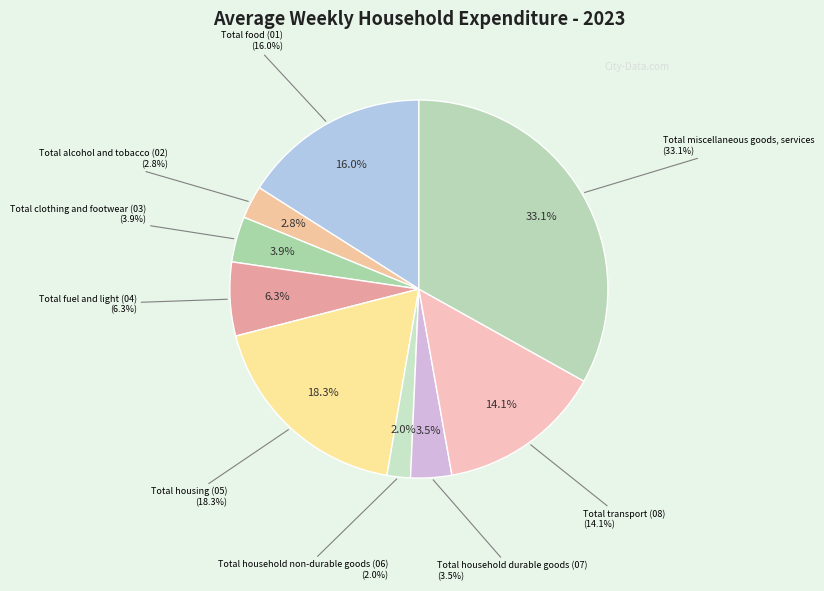

What percentage is the Total household non-durable goods (06) slice, to the nearest percent?

2%